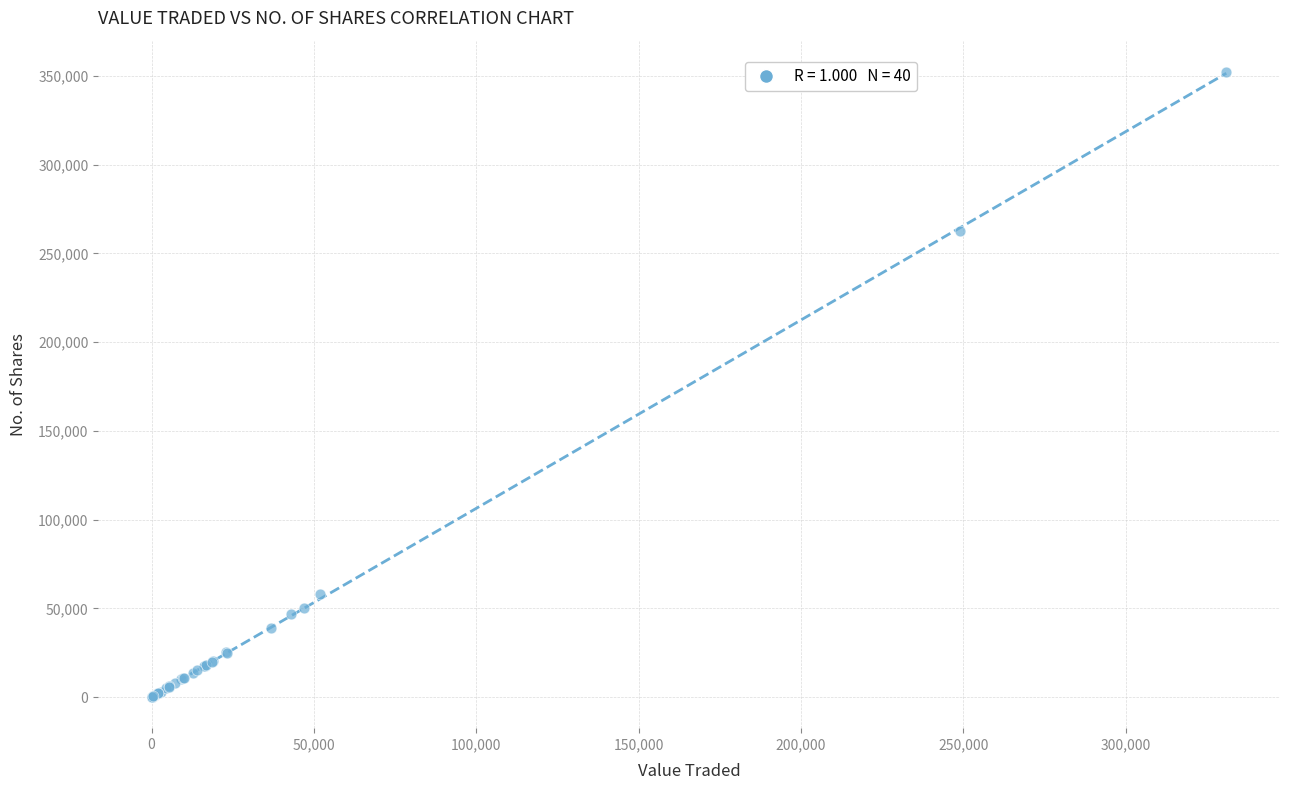

What Y value in the scatter plot is closest to 176169?

262639